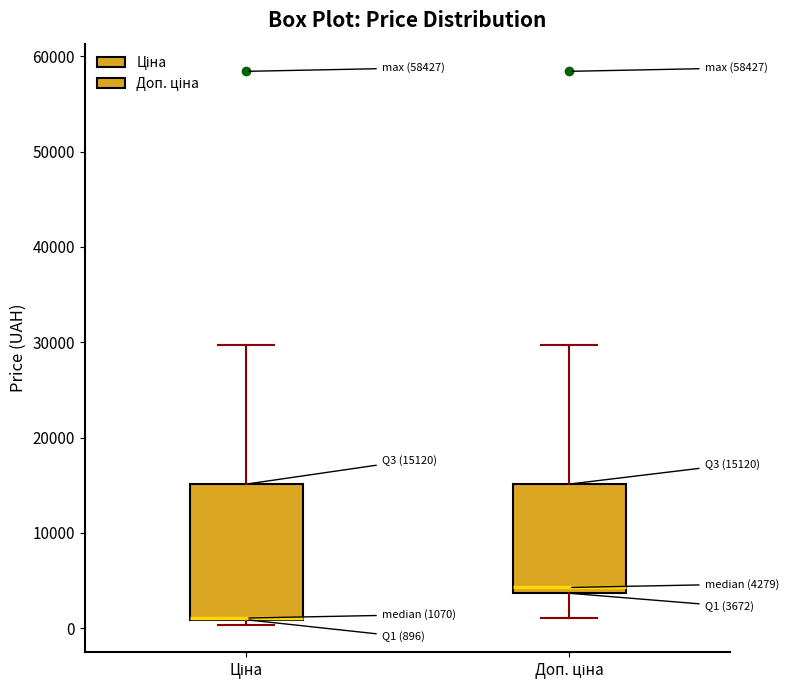

Comparing the boxes themselves (not the whiskers), which one is the tallest?

Ціна